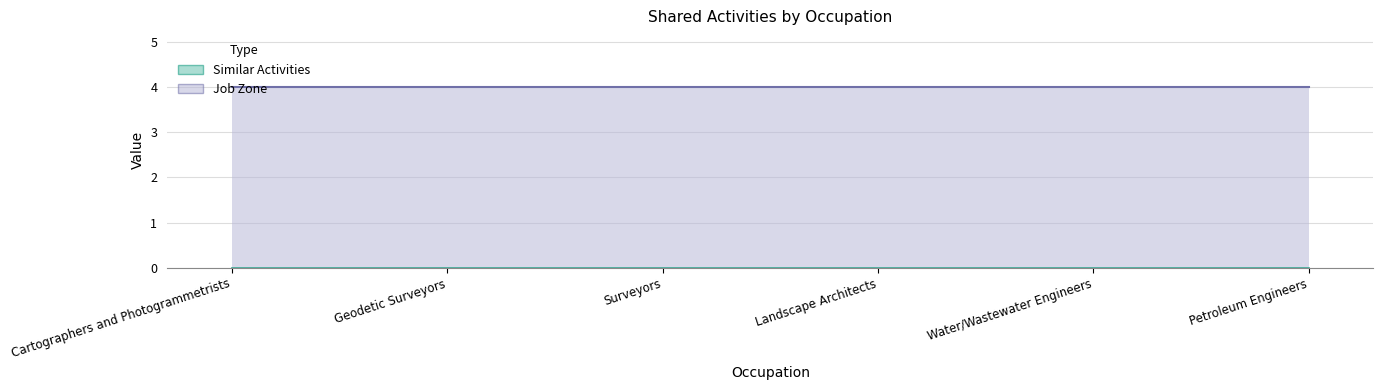

The value of Job Zone at Landscape Architects is 7. True or false?

False